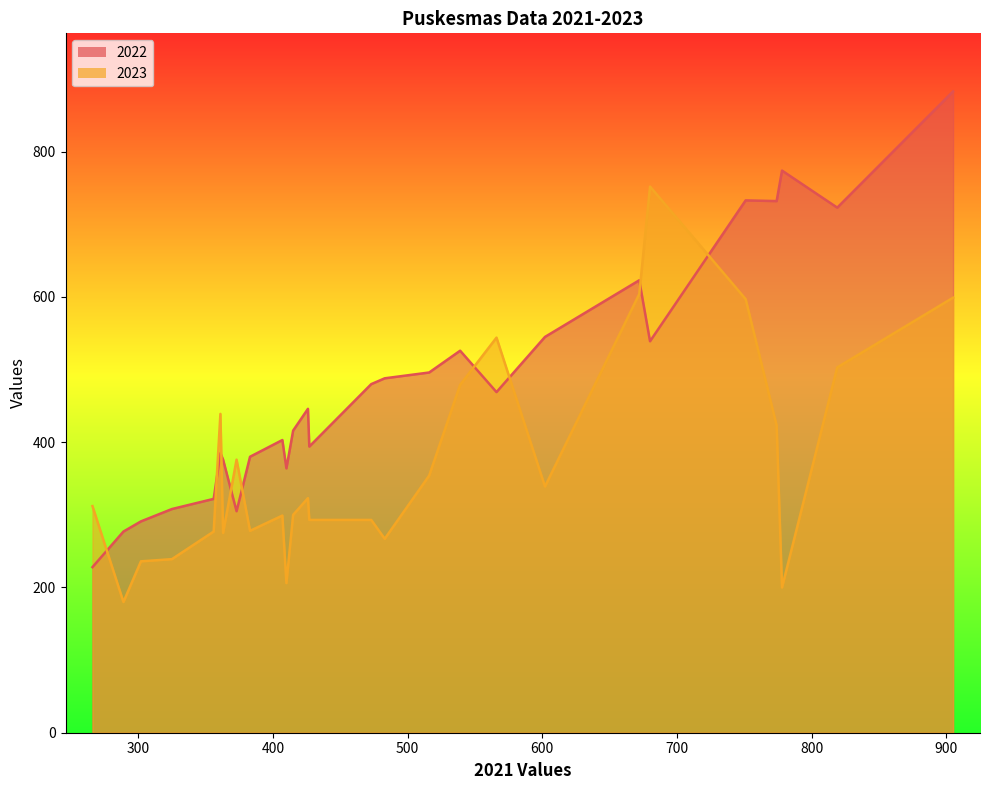

What are all the series names shown in the legend?

2022, 2023